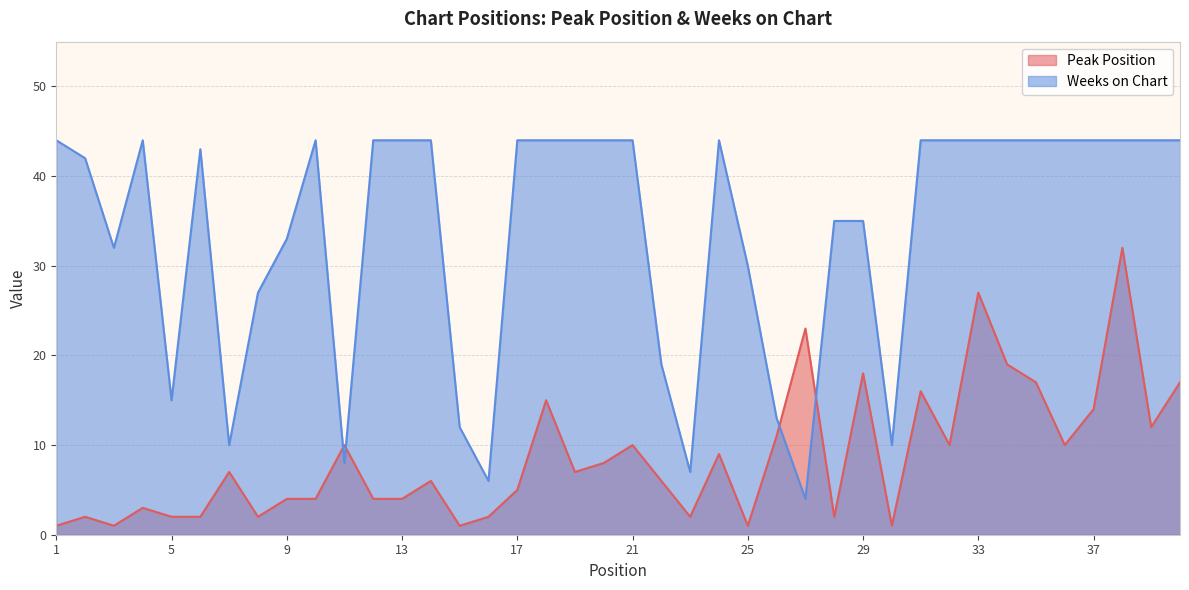

Rank the series by their average value, from lowest to highest.

Peak Position, Weeks on Chart